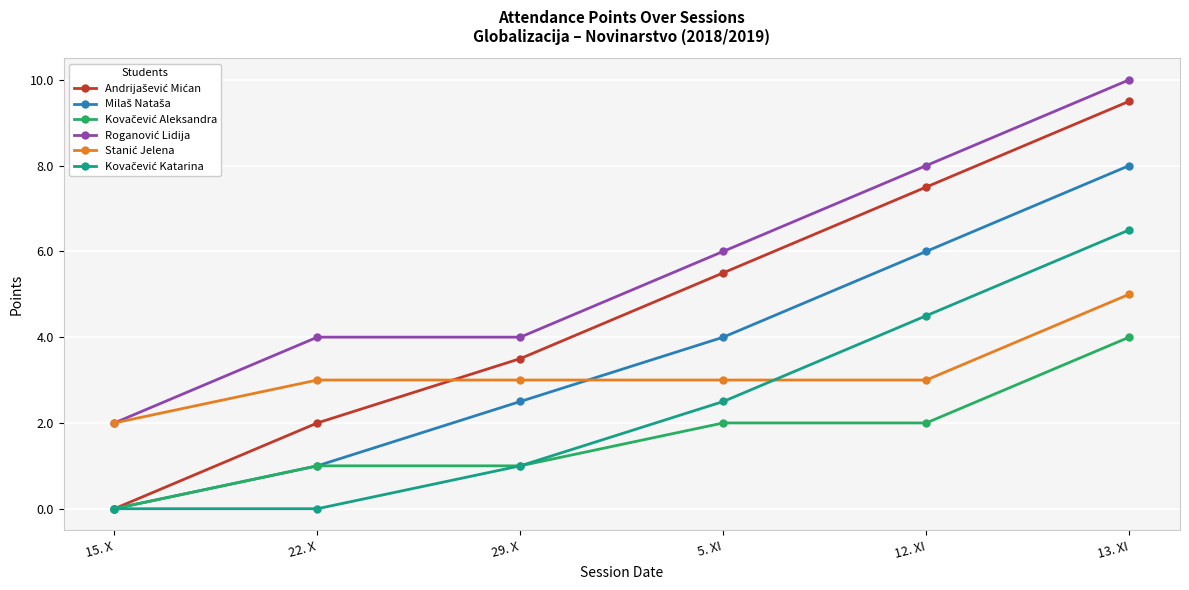

What is the label of the 3rd point from the left?

29. X